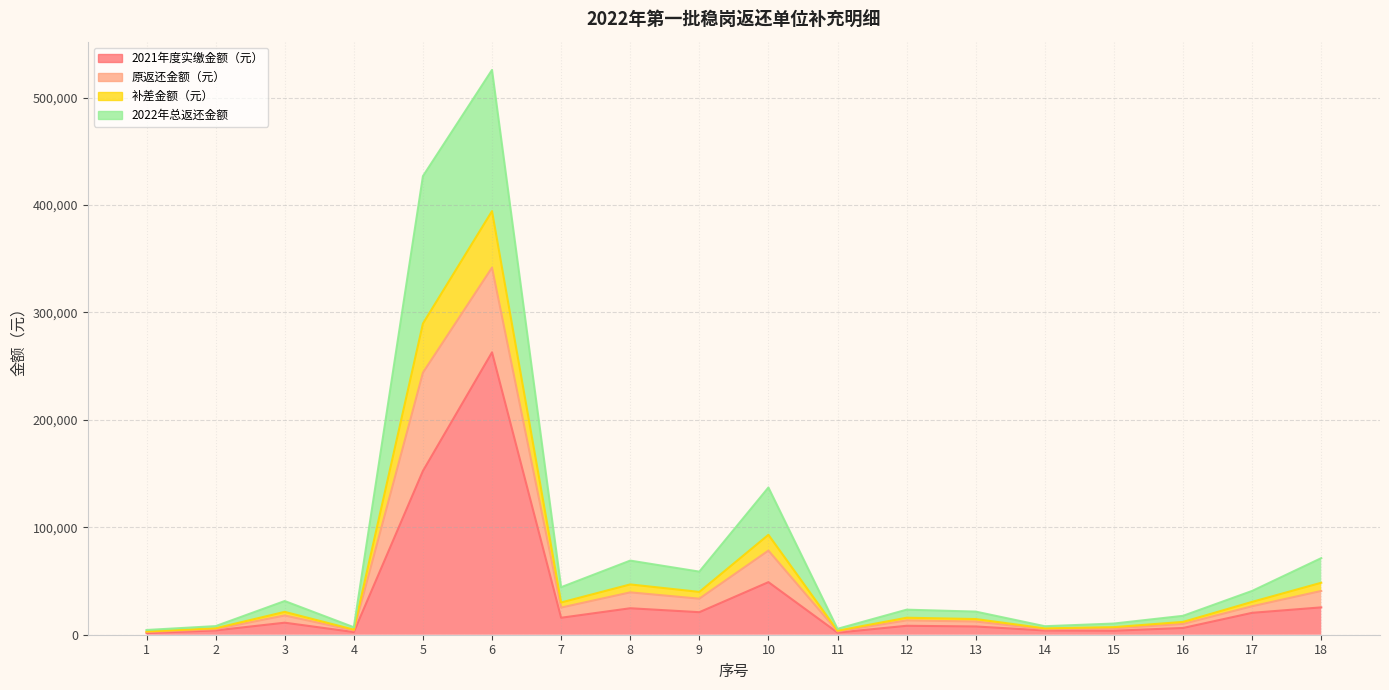

Is the value of 2022年总返还金额 at 2 greater than the value of 补差金额（元） at 16?

No